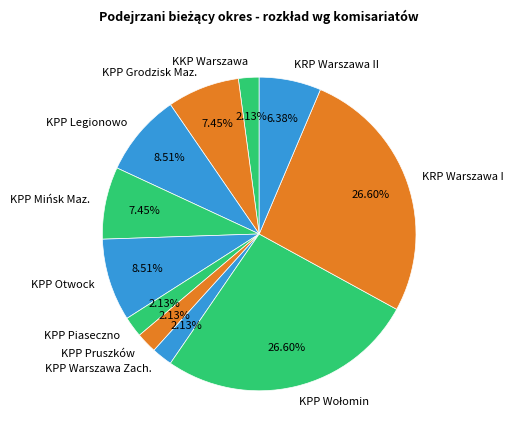

Combined, do KRP Warszawa II and KPP Pruszków account for over 50%?

No